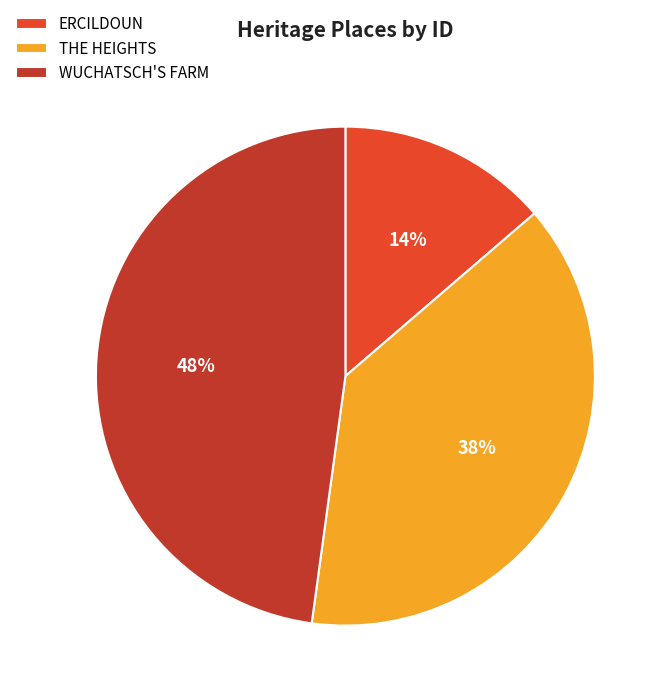

Combined, do THE HEIGHTS and ERCILDOUN account for over 50%?

Yes